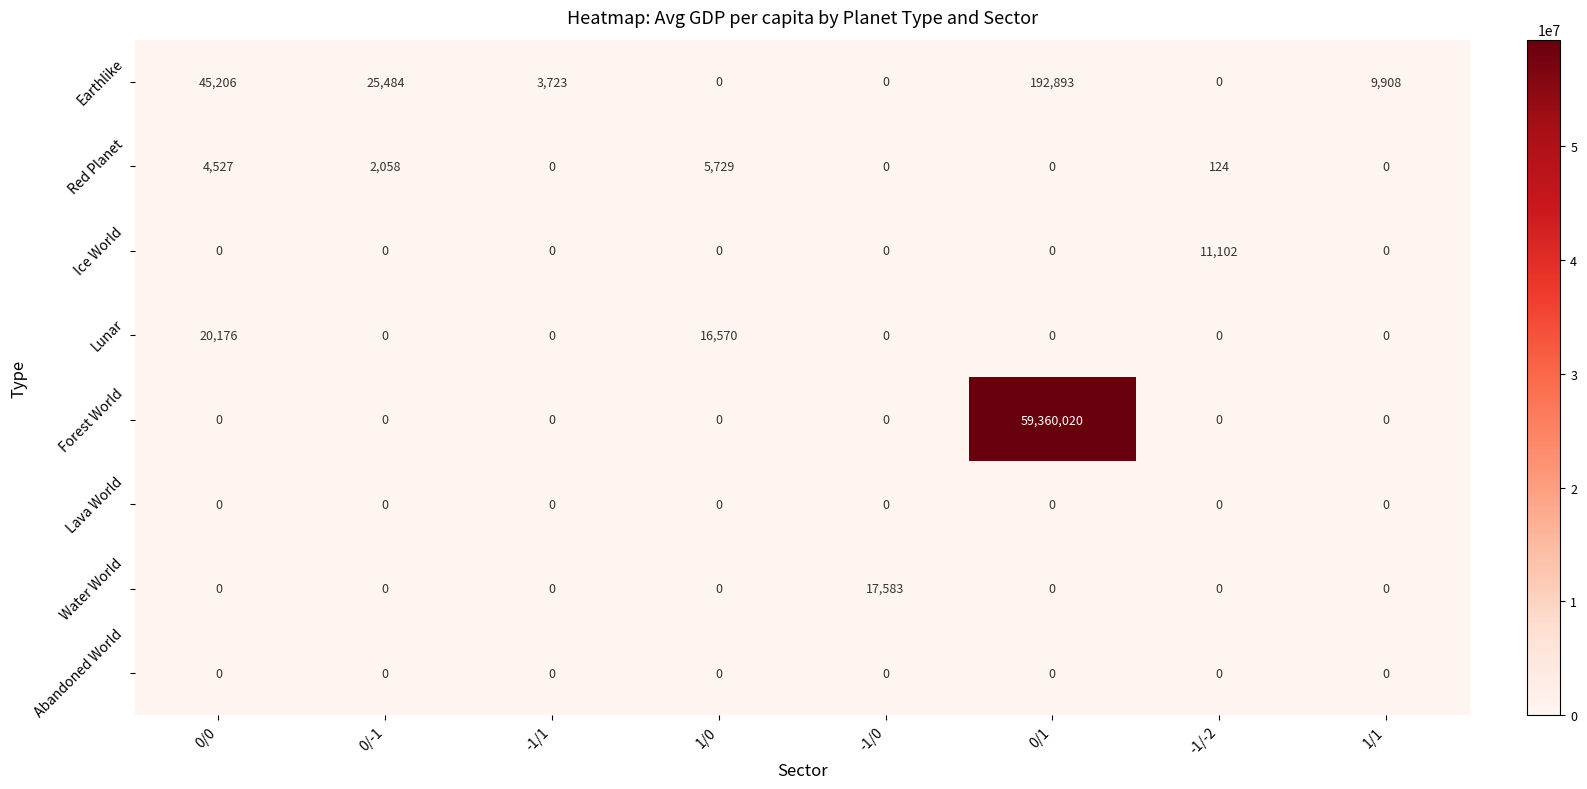

What is the average value of the Earthlike series?

34652